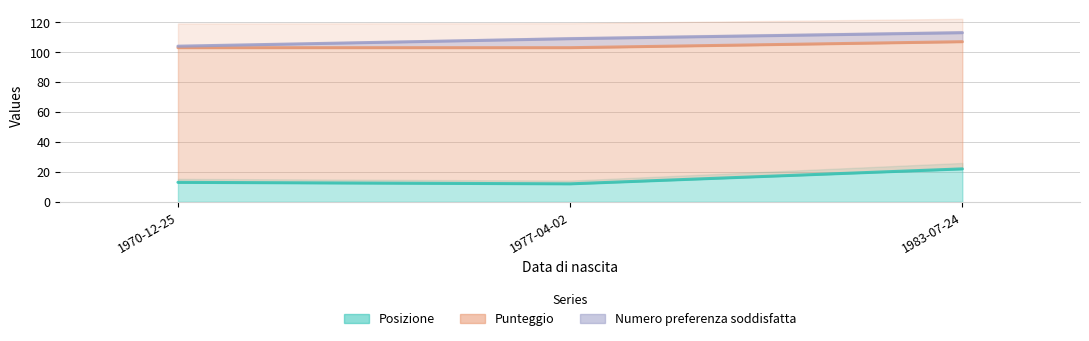

What is the difference between the maximum and second lowest values in the Posizione series?

9